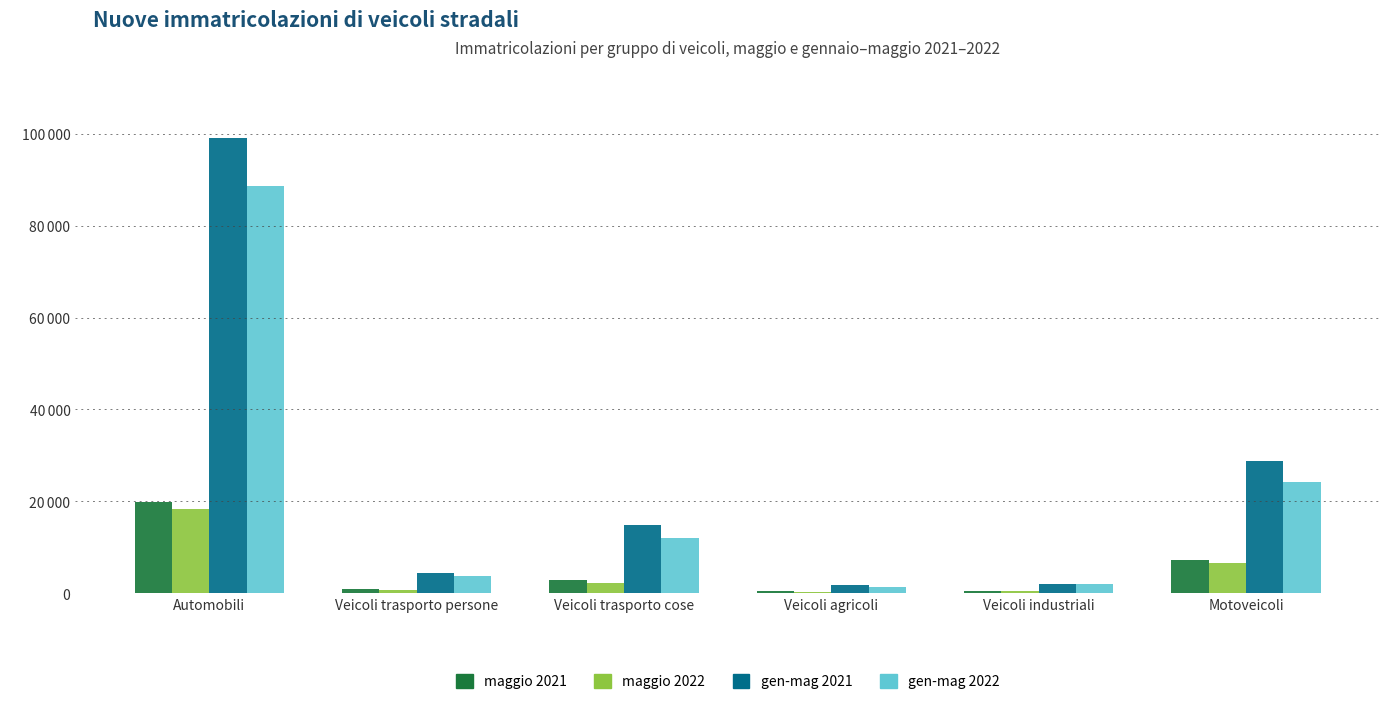

What position from the left is Veicoli trasporto cose?

3